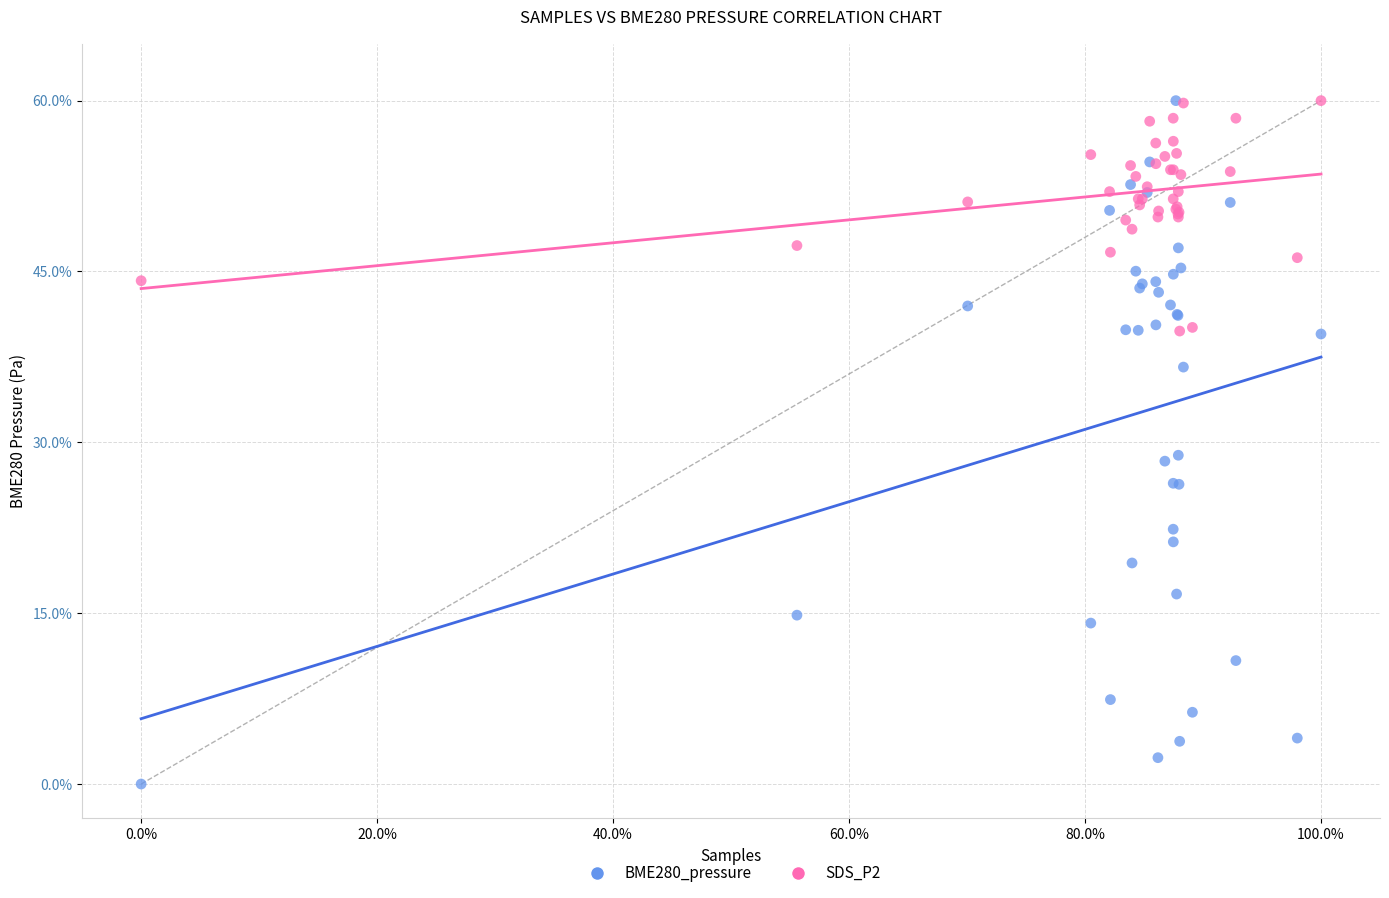

What are all the series names shown in the legend?

BME280_pressure, SDS_P2